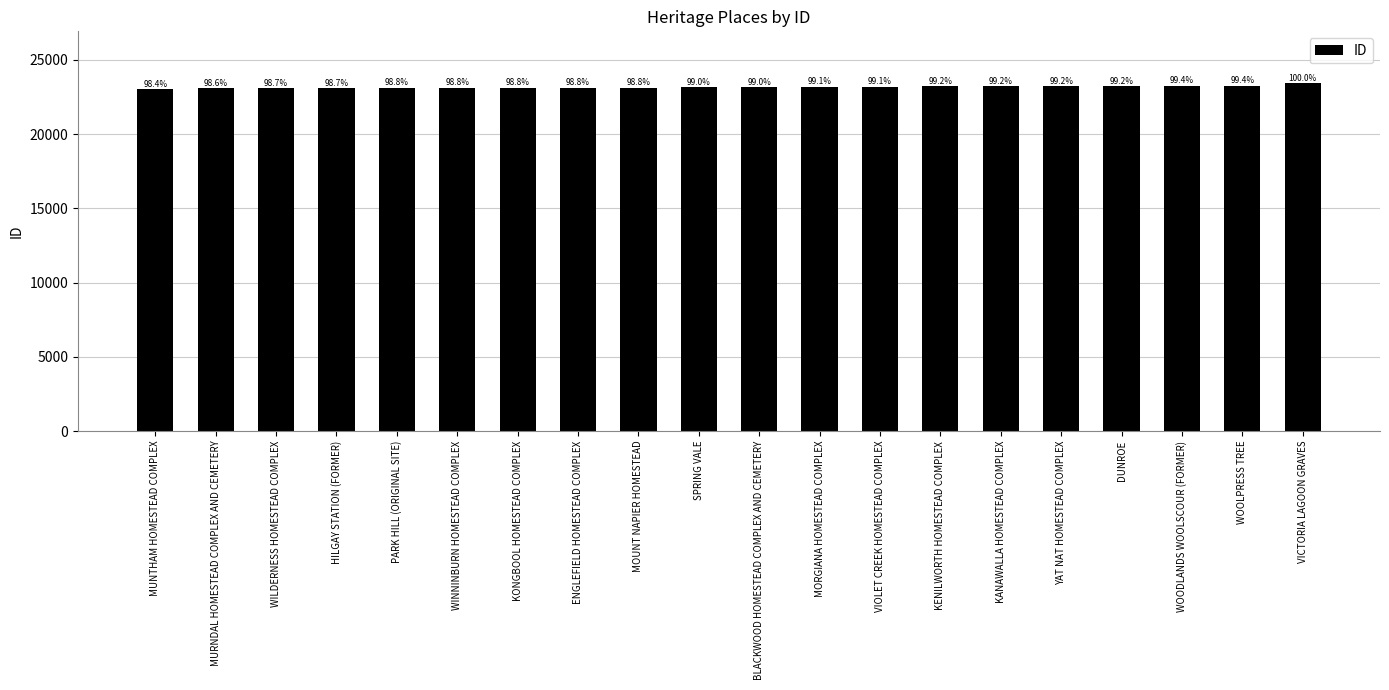

How many bars are there in total?

20